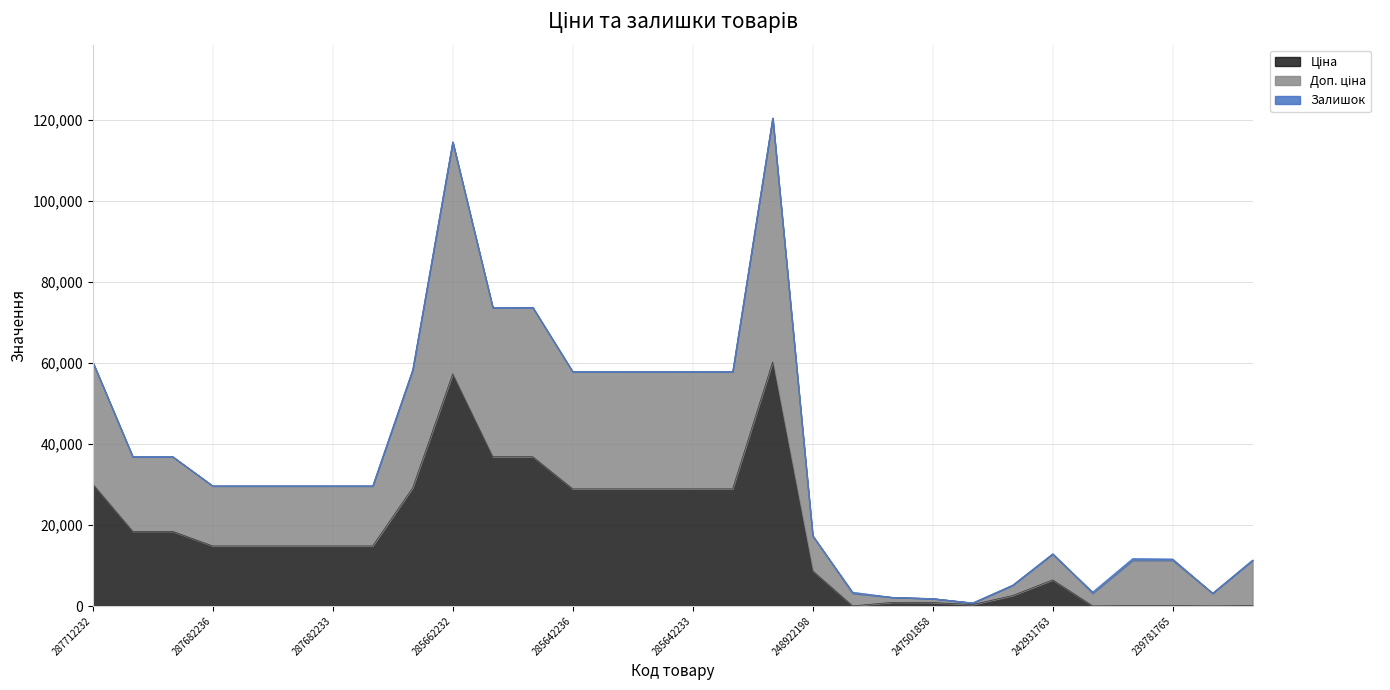

Reading left to right, list all the values displayed in this chart.

Ціна: 30102.8	18420.9	18420.9	14817.6	14817.6	14817.6	14817.6	14817.6	29152.3	57258.0	36841.8	36841.8	28901.7	28901.7	28901.7	28901.7	28901.7	60205.6	8679.5	30.9	904.9	860.8	357.8	2575.0	6437.4	31.3	111.8	111.8	31.3	111.8
Доп. ціна: 60205.6	36841.7	36841.7	29635.2	29635.2	29635.2	29635.2	29635.2	58304.6	114529.0	73697.5	73706.5	57819.3	57817.3	57813.3	57819.3	57812.3	120427.1	17370.1	3416.9	2142.9	1847.3	767.8	5150.0	12874.8	3474.3	11724.8	11611.8	3162.3	11371.8